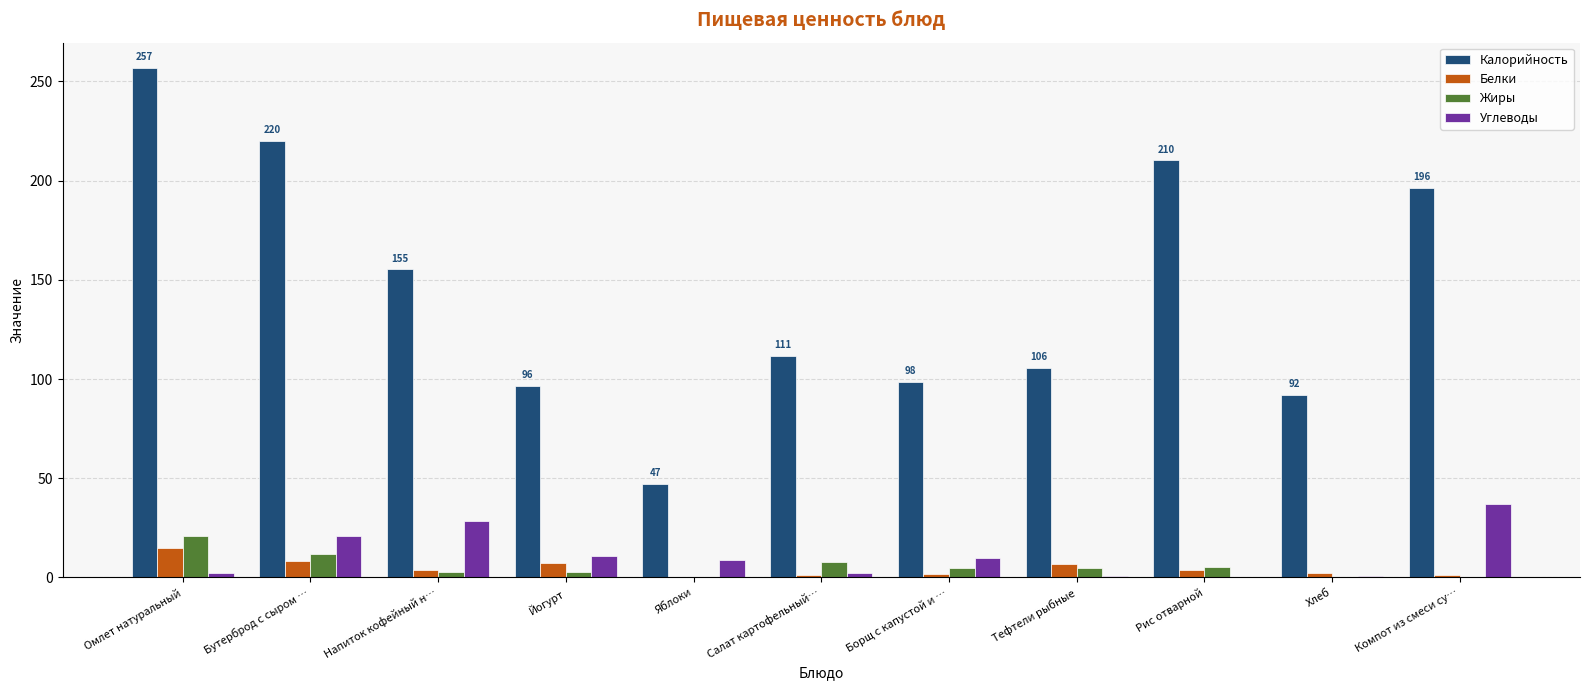

What value does the Углеводы series have at Рис отварной?

0.4